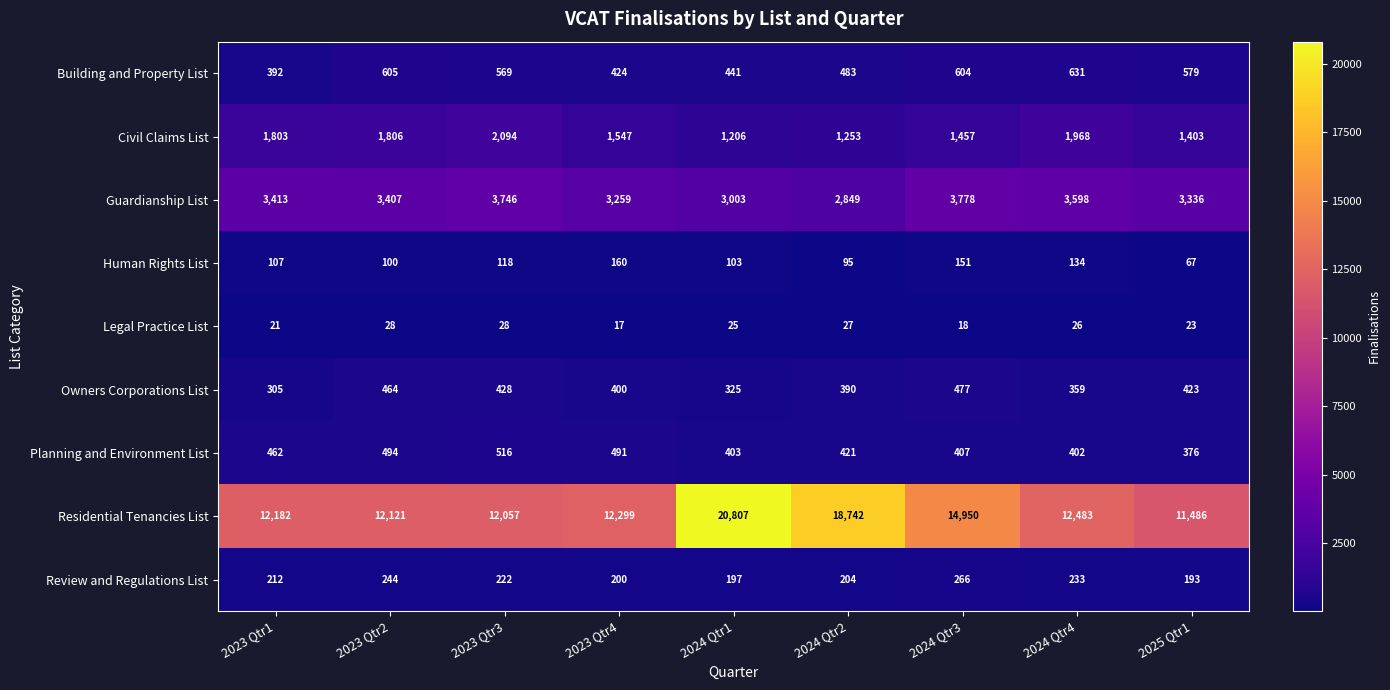

Between 2023 Qtr1 and 2023 Qtr4, which series saw the biggest shift?

Civil Claims List